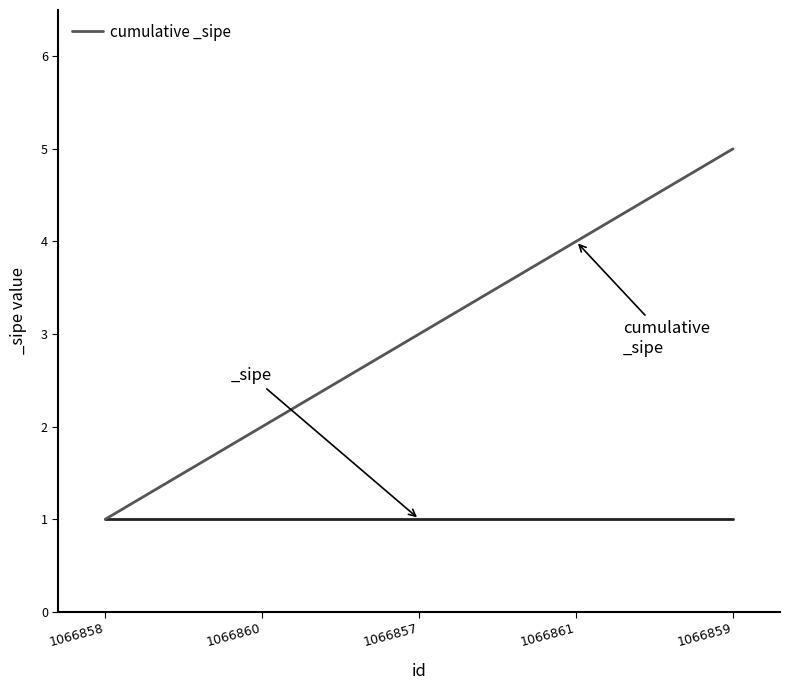

What is the maximum value shown in the chart?

5